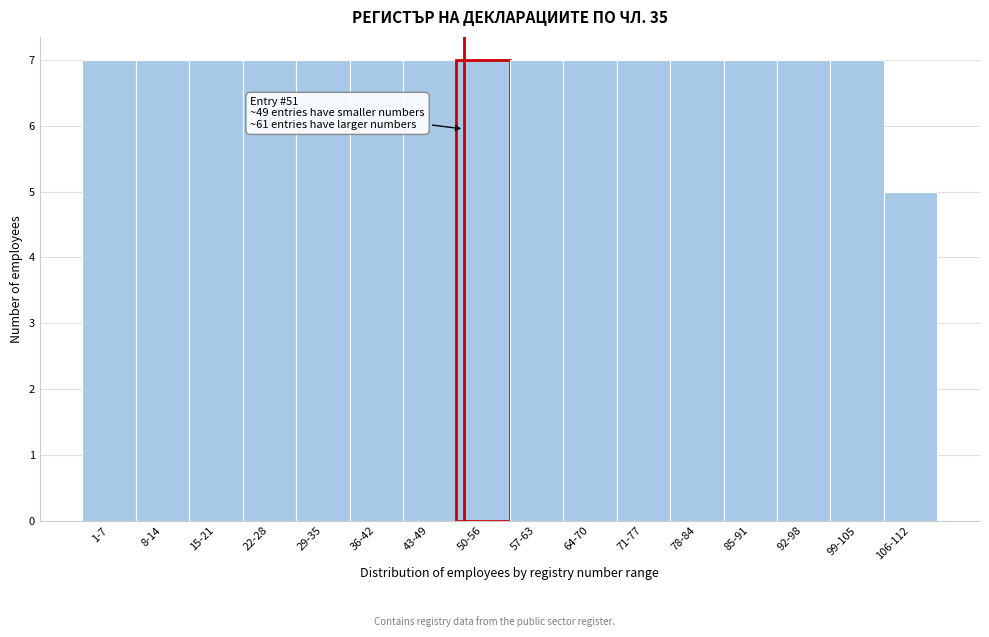

Reading left to right, list all the values displayed in this chart.

7	7	7	7	7	7	7	7	7	7	7	7	7	7	7	5